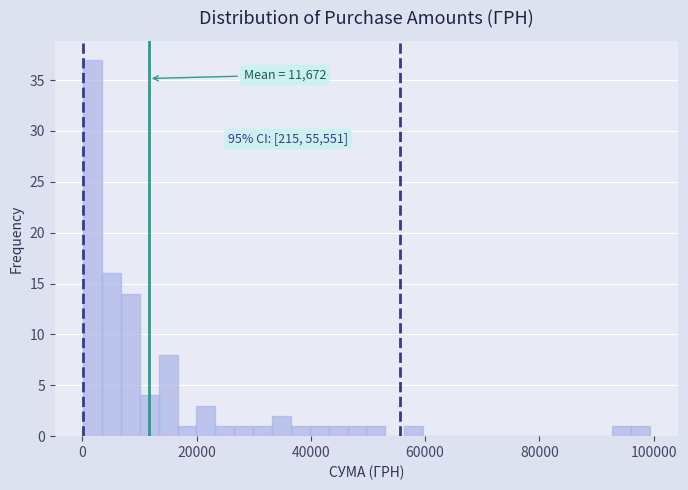

Read against the x-axis, roughly where is the centre of the tallest bar?

2000